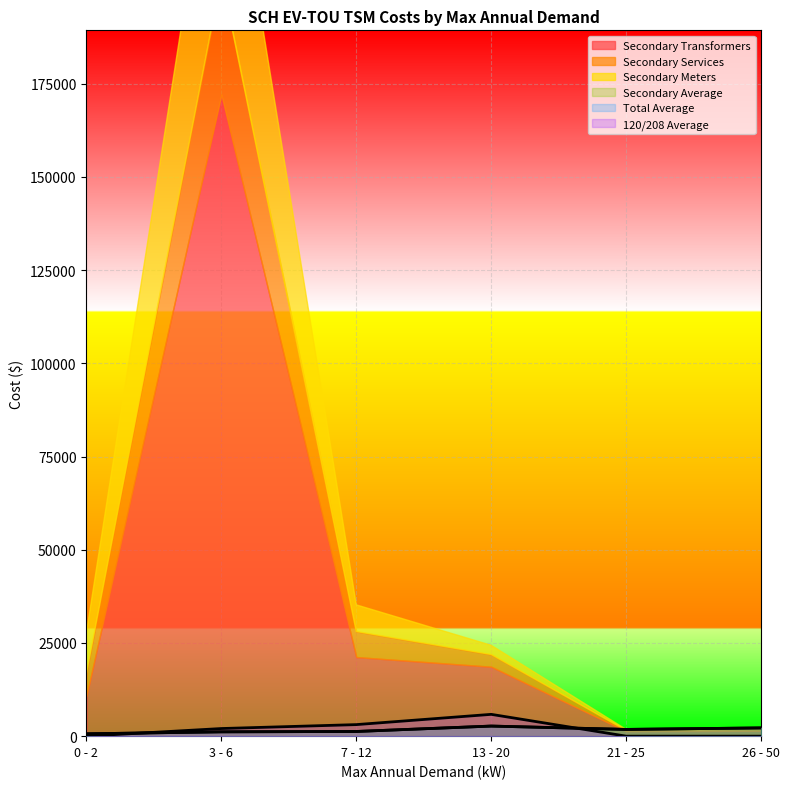

At how many categories does at least one series exceed 1606?

5